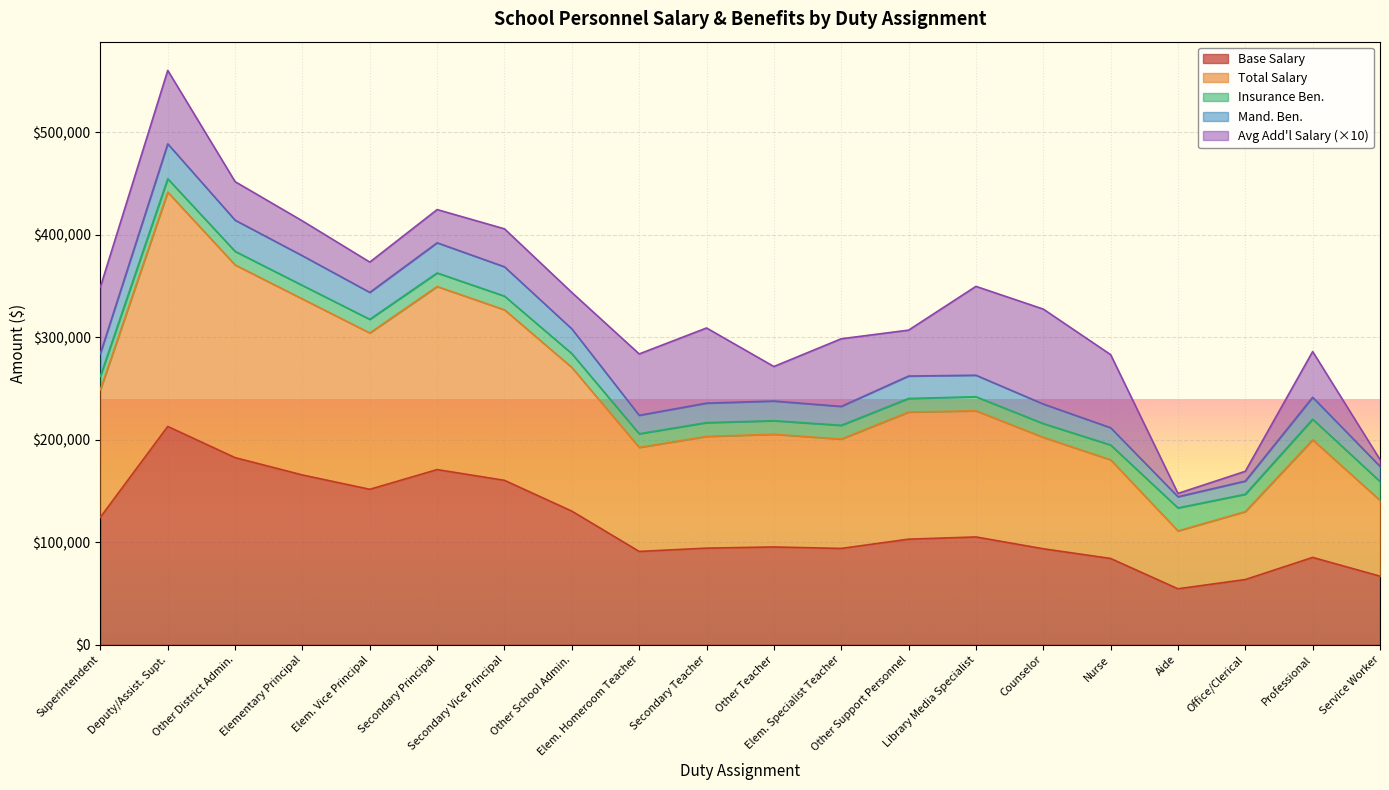

What is the maximum value shown in the chart?

488793